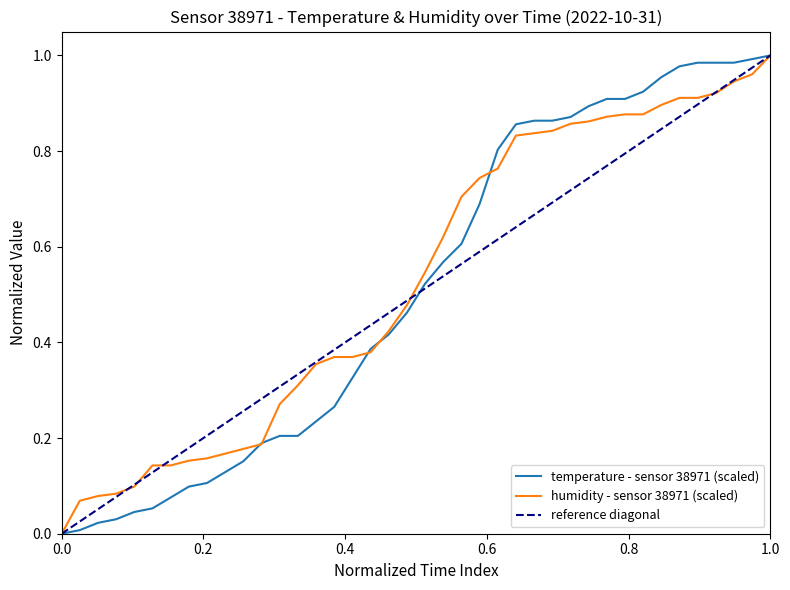

Count the number of categories in the chart.

40